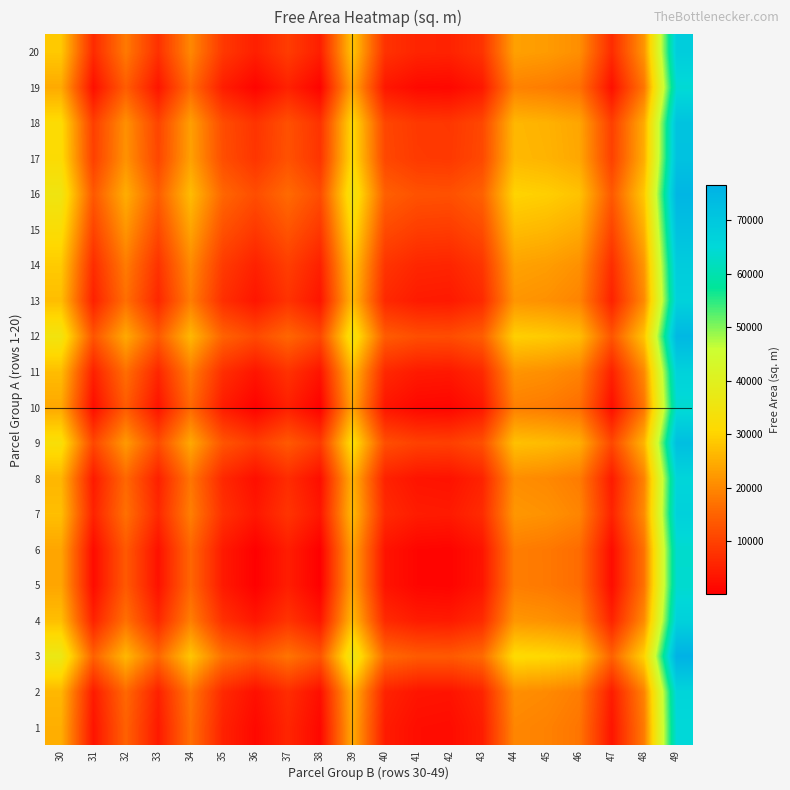

Reading right to left, transcribe all the data shown in this chart.

1: 49=64901.1	48=18363.0	47=3235.3	46=17446.7	45=19139.4	44=19804.8	43=4440.8	42=1970.4	41=2204.6	40=4294.9	39=24674.8	38=1330.8	37=5781.3	36=1472.0	35=5214.8	34=16630.1	33=4014.1	32=14685.9	31=3102.5	30=25138.0
2: 49=65971.8	48=19433.7	47=4306.0	46=18517.4	45=20210.0	44=20875.5	43=5511.5	42=3041.1	41=3275.3	40=5365.6	39=25745.5	38=2401.4	37=6852.0	36=2542.7	35=6285.5	34=17700.8	33=5084.7	32=15756.6	31=4173.2	30=26208.7
3: 49=76507.8	48=29969.7	47=14842.0	46=29053.4	45=30746.1	44=31411.5	43=16047.5	42=13577.1	41=13811.3	40=15901.6	39=36281.5	38=12937.5	37=17388.0	36=13078.7	35=16821.5	34=28236.8	33=15620.8	32=26292.7	31=14709.2	30=36744.7
4: 49=67052.8	48=20514.7	47=5387.0	46=19598.4	45=21291.1	44=21956.5	43=6592.5	42=4122.1	41=4356.3	40=6446.6	39=26826.5	38=3482.5	37=7933.0	36=3623.7	35=7366.5	34=18781.8	33=6165.8	32=16837.6	31=5254.2	30=27289.7
5: 49=63683.7	48=17145.7	47=2018.0	46=16229.4	45=17922.0	44=18587.4	43=3223.4	42=753.0	41=987.3	40=3077.6	39=23457.4	38=113.4	37=4564.0	36=254.7	35=3997.4	34=15412.8	33=2796.7	32=13468.6	31=1885.1	30=23920.6
6: 49=63660.9	48=17122.8	47=1995.1	46=16206.6	45=17899.2	44=18564.6	43=3200.6	42=730.2	41=964.4	40=3054.7	39=23434.6	38=90.6	37=4541.1	36=231.9	35=3974.6	34=15389.9	33=2773.9	32=13445.8	31=1862.3	30=23897.8
7: 49=67048.7	48=20510.7	47=5383.0	46=19594.4	45=21287.0	44=21952.4	43=6588.4	42=4118.0	41=4352.3	40=6442.6	39=26822.4	38=3478.4	37=7928.9	36=3619.7	35=7362.4	34=18777.8	33=6161.7	32=16833.6	31=5250.1	30=27285.6
8: 49=65831.8	48=19293.8	47=4166.1	46=18377.5	45=20070.1	44=20735.5	43=5371.5	42=2901.1	41=3135.4	40=5225.7	39=25605.5	38=2261.5	37=6712.1	36=2402.8	35=6145.5	34=17560.9	33=4944.8	32=15616.7	31=4033.2	30=26068.7
9: 49=72589.8	48=26051.8	47=10924.1	46=25135.5	45=26828.1	44=27493.5	43=12129.5	42=9659.1	41=9893.4	40=11983.7	39=32363.5	38=9019.5	37=13470.1	36=9160.8	35=12903.5	34=24318.9	33=11702.8	32=22374.7	31=10791.2	30=32826.7
10: 49=63939.2	48=17401.1	47=2273.4	46=16484.8	45=18177.5	44=18842.9	43=3478.9	42=1008.5	41=1242.7	40=3333.0	39=23712.9	38=368.9	37=4819.4	36=510.1	35=4252.9	34=15668.2	33=3052.2	32=13724.0	31=2140.6	30=24176.1
11: 49=66712.2	48=20174.1	47=5046.4	46=19257.8	45=20950.4	44=21615.9	43=6251.9	42=3781.5	41=4015.7	40=6106.0	39=26485.9	38=3141.8	37=7592.4	36=3283.1	35=7025.9	34=18441.2	33=5825.1	32=16497.0	31=4913.6	30=26949.1
12: 49=74604.4	48=28066.3	47=12938.6	46=27150.0	45=28842.6	44=29508.1	43=14144.1	42=11673.7	41=11907.9	40=13998.2	39=34378.1	38=11034.1	37=15484.6	36=11175.3	35=14918.1	34=26333.4	33=13717.4	32=24389.2	31=12805.8	30=34841.3
13: 49=66856.1	48=20318.0	47=5190.3	46=19401.7	45=21094.3	44=21759.8	43=6395.7	42=3925.4	41=4159.6	40=6249.9	39=26629.8	38=3285.7	37=7736.3	36=3427.0	35=7169.8	34=18585.1	33=5969.0	32=16640.9	31=5057.5	30=27093.0
14: 49=68560.3	48=22022.2	47=6894.5	46=21106.0	45=22798.6	44=23464.0	43=8100.0	42=5629.6	41=5863.9	40=7954.2	39=28334.0	38=4990.0	37=9440.5	36=5131.3	35=8874.0	34=20289.4	33=7673.3	32=18345.2	31=6761.7	30=28797.2
15: 49=72009.5	48=25471.4	47=10343.7	46=24555.1	45=26247.7	44=26913.2	43=11549.1	42=9078.7	41=9313.0	40=11403.3	39=31783.1	38=8439.1	37=12889.7	36=8580.4	35=12323.1	34=23738.5	33=11122.4	32=21794.3	31=10210.8	30=32246.3
16: 49=75157.7	48=28619.6	47=13491.9	46=27703.3	45=29396.0	44=30061.4	43=14697.4	42=12227.0	41=12461.2	40=14551.5	39=34931.4	38=11587.4	37=16037.9	36=11728.6	35=15471.4	34=26886.7	33=14270.7	32=24942.5	31=13359.1	30=35394.6
17: 49=71520.7	48=24982.6	47=9854.9	46=24066.3	45=25759.0	44=26424.4	43=11060.4	42=8590.0	41=8824.2	40=10914.5	39=31294.4	38=7950.4	37=12400.9	36=8091.6	35=11834.4	34=23249.7	33=10633.7	32=21305.6	31=9722.1	30=31757.6
18: 49=71326.8	48=24788.7	47=9661.0	46=23872.4	45=25565.1	44=26230.5	43=10866.5	42=8396.1	41=8630.3	40=10720.6	39=31100.5	38=7756.5	37=12207.0	36=7897.7	35=11640.5	34=23055.8	33=10439.8	32=21111.6	31=9528.2	30=31563.7
19: 49=64248.7	48=17710.6	47=2582.9	46=16794.3	45=18487.0	44=19152.4	43=3788.4	42=1318.0	41=1552.2	40=3642.5	39=24022.4	38=678.4	37=5128.9	36=819.6	35=4562.4	34=15977.7	33=3361.7	32=14033.5	31=2450.1	30=24485.6
20: 49=68291.9	48=21753.8	47=6626.1	46=20837.5	45=22530.2	44=23195.6	43=7831.6	42=5361.2	41=5595.4	40=7685.7	39=28065.6	38=4721.6	37=9172.1	36=4862.8	35=8605.6	34=20020.9	33=7404.9	32=18076.7	31=6493.3	30=28528.8